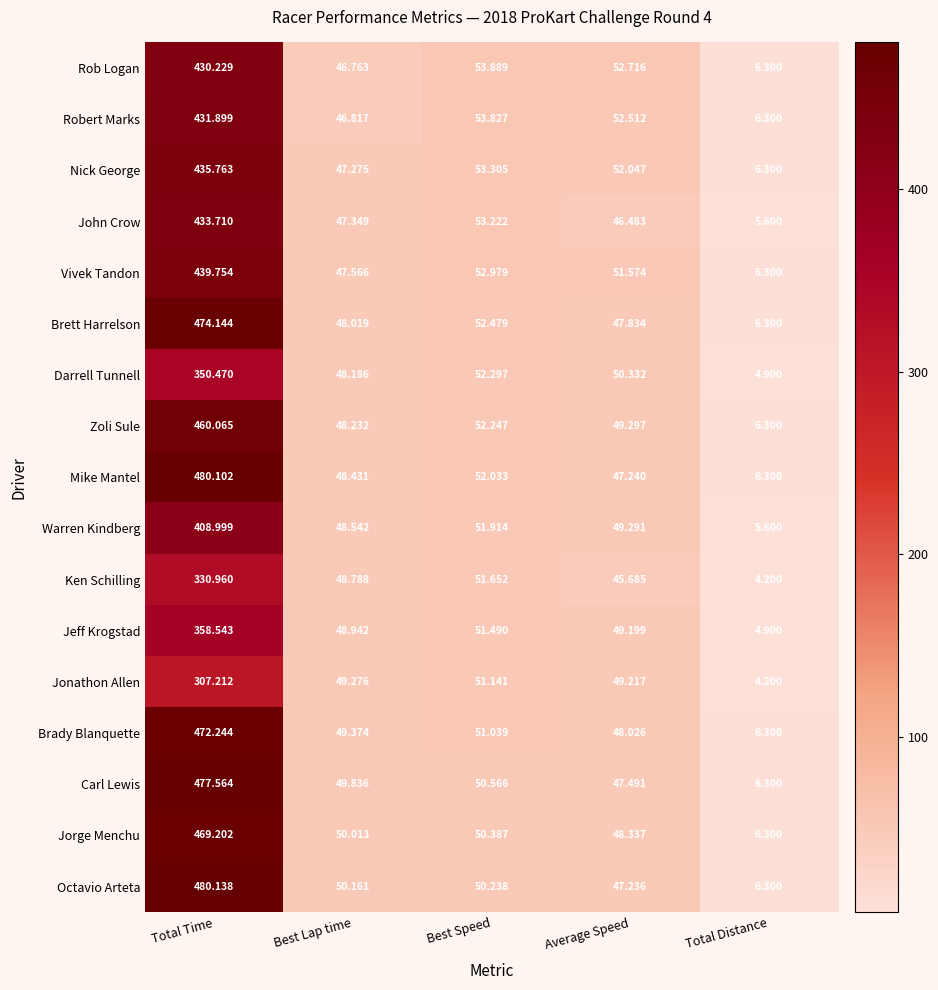

At Best Speed, list the series in order from smallest to largest.

Octavio Arteta, Jorge Menchu, Carl Lewis, Brady Blanquette, Jonathon Allen, Jeff Krogstad, Ken Schilling, Warren Kindberg, Mike Mantel, Zoli Sule, Darrell Tunnell, Brett Harrelson, Vivek Tandon, John Crow, Nick George, Robert Marks, Rob Logan